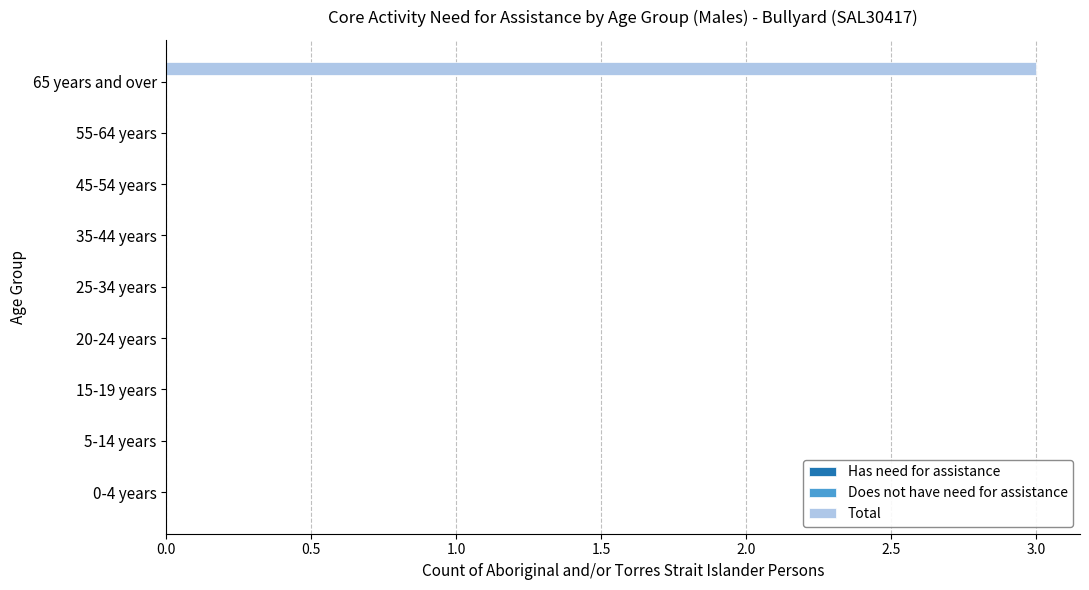

Are the bars horizontal?

Yes